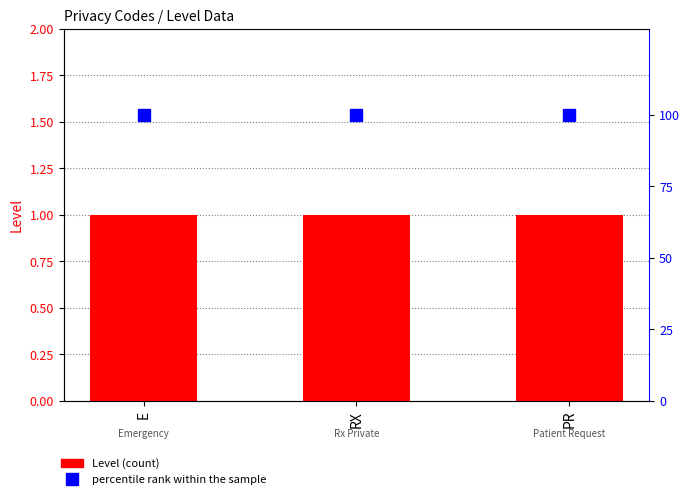

True or false: percentile rank within the sample has a value of 100 at PR.

True